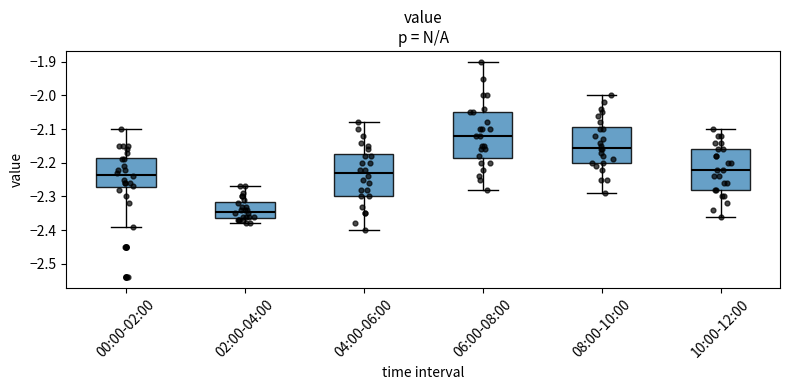

Reading left to right, read every box against the y-axis: the position of its median line, the range the box covers, and the ends of its whiskers. The values are not printed on the chart, so give them approximately, as read against the axis.

00:00-02:00: median -2.23, box -2.27 to -2.18, whiskers -2.39 to -2.10
02:00-04:00: median -2.34, box -2.36 to -2.32, whiskers -2.38 to -2.27
04:00-06:00: median -2.23, box -2.30 to -2.17, whiskers -2.40 to -2.08
06:00-08:00: median -2.12, box -2.18 to -2.05, whiskers -2.28 to -1.90
08:00-10:00: median -2.15, box -2.20 to -2.09, whiskers -2.29 to -2.00
10:00-12:00: median -2.22, box -2.28 to -2.16, whiskers -2.36 to -2.10